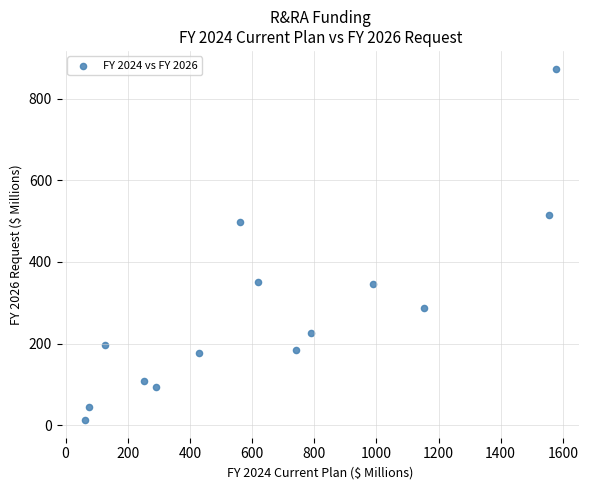

What Y value in the scatter plot is closest to 443?

497.2